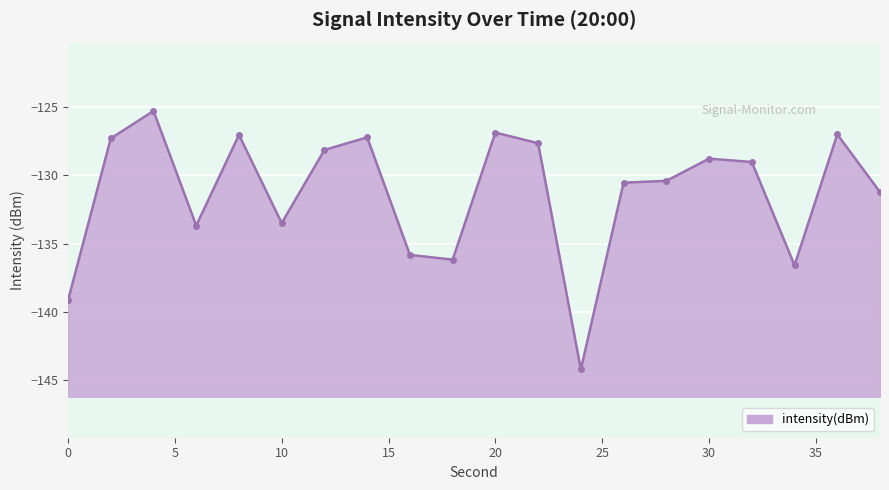

What is the sum of the values at 18 and 24?

-280.4